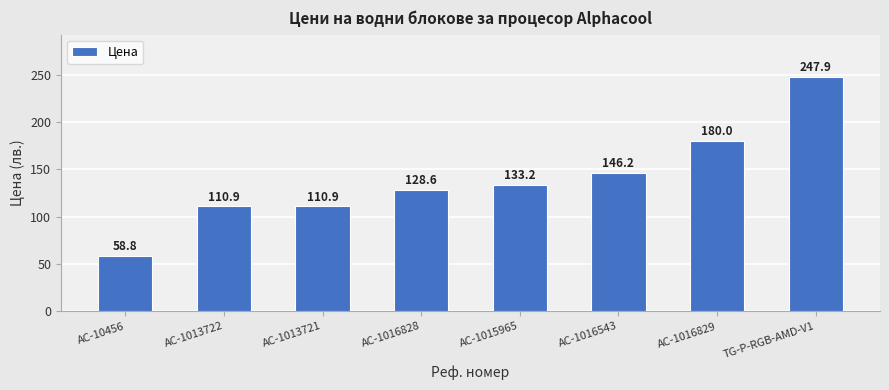

What is the label of the 4th bar from the right?

AC-1015965